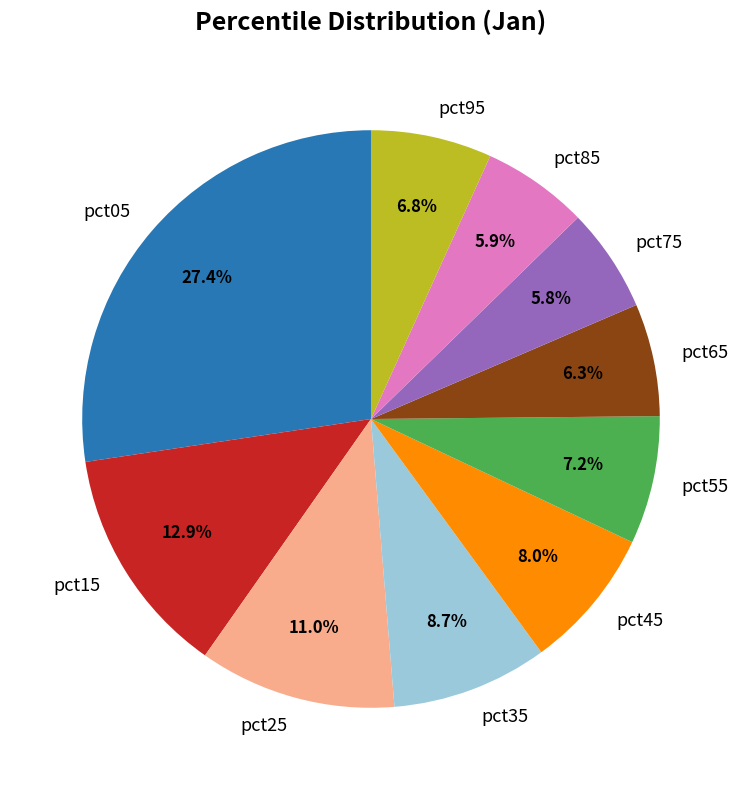

Does any single category account for the majority?

No